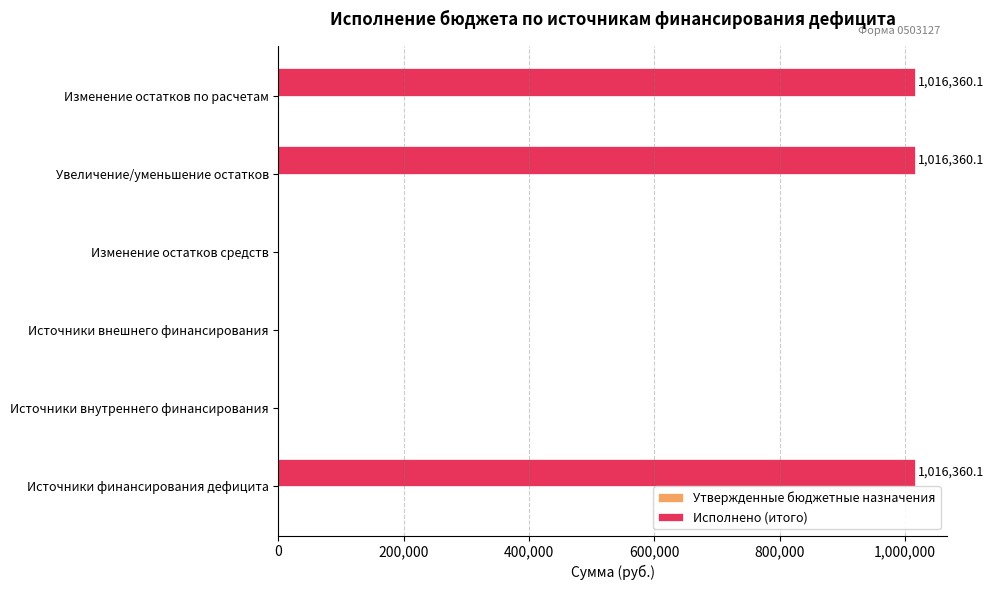

Between Источники внутреннего финансирования and Изменение остатков по расчетам, which is larger?

Изменение остатков по расчетам